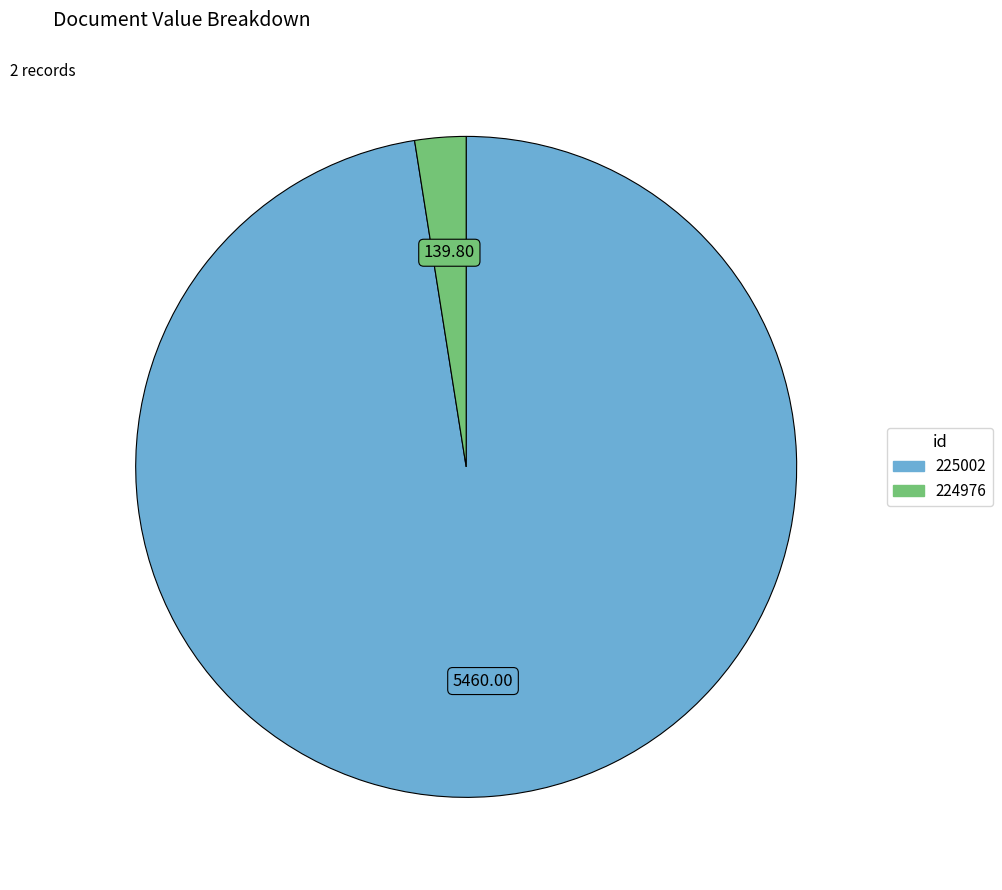

Does any single category account for the majority?

Yes